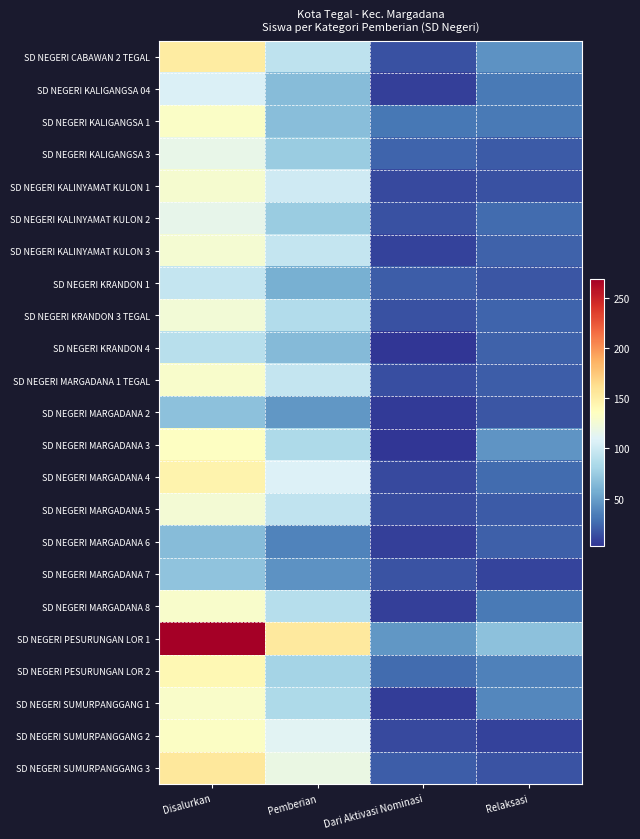

What is the minimum value shown in the chart?

3